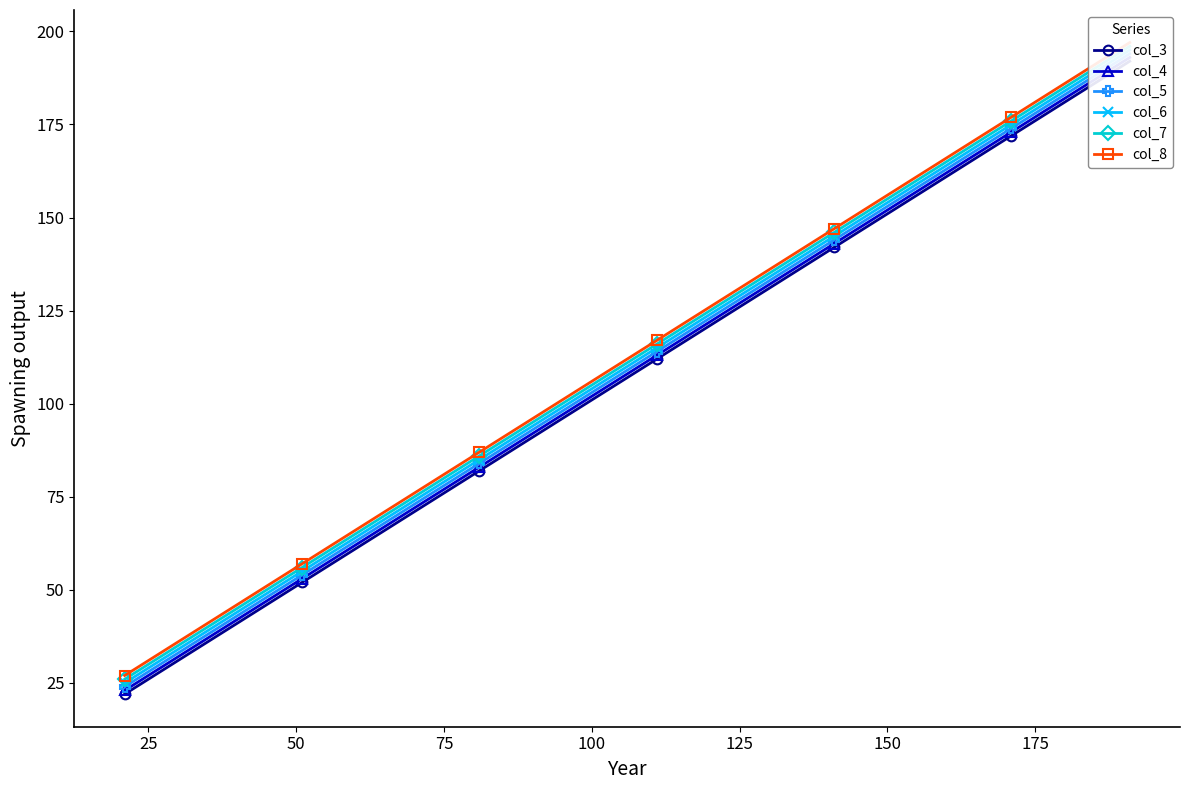

True or false: col_5 and col_6 intersect in this chart.

False